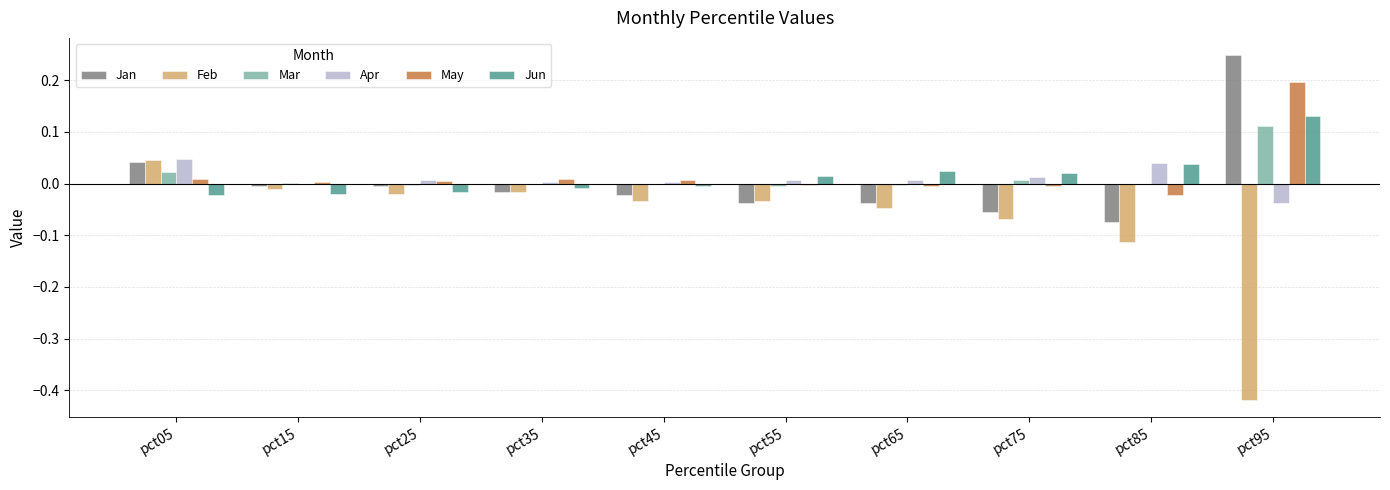

What is the sum of all Feb values?

-0.7